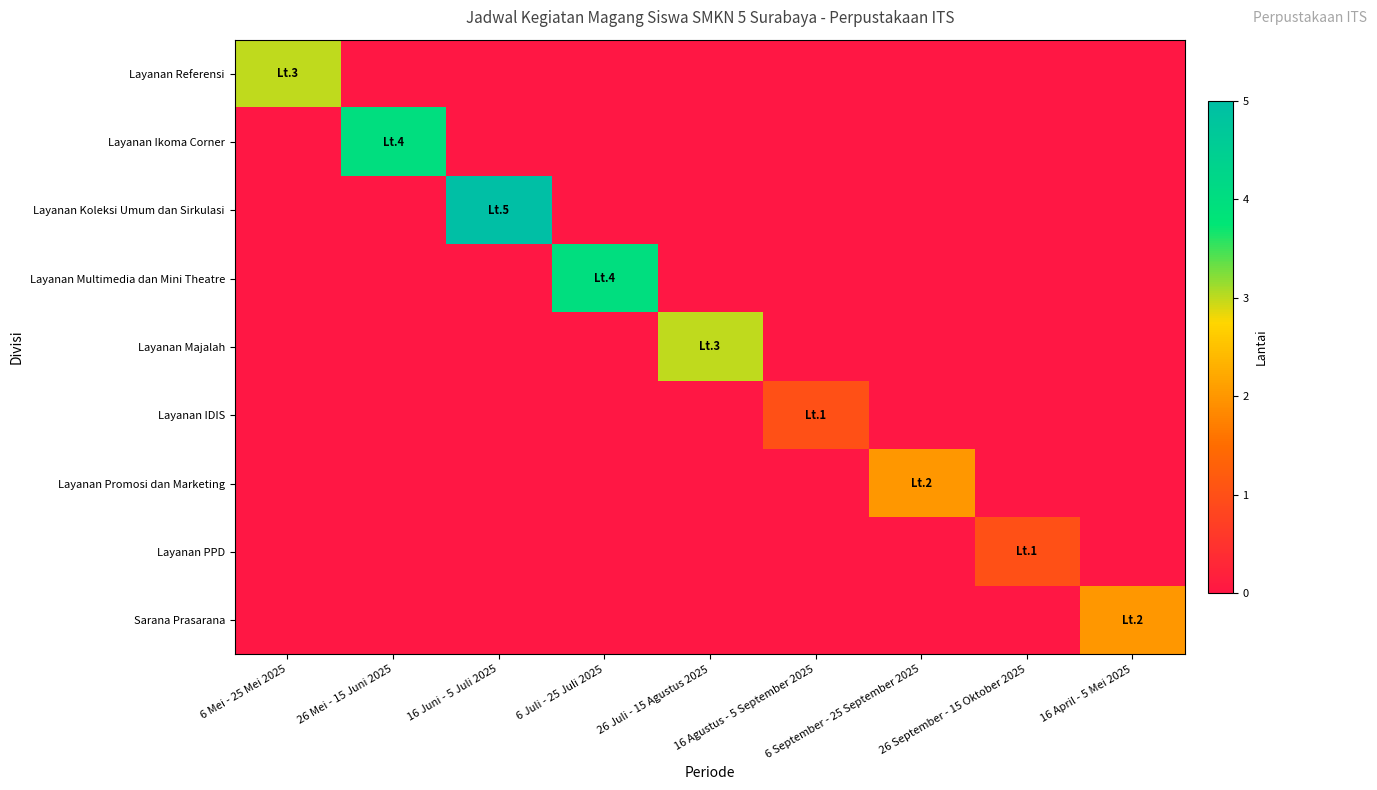

Between 26 Juli - 15 Agustus 2025 and 6 September - 25 September 2025, which is larger?

26 Juli - 15 Agustus 2025